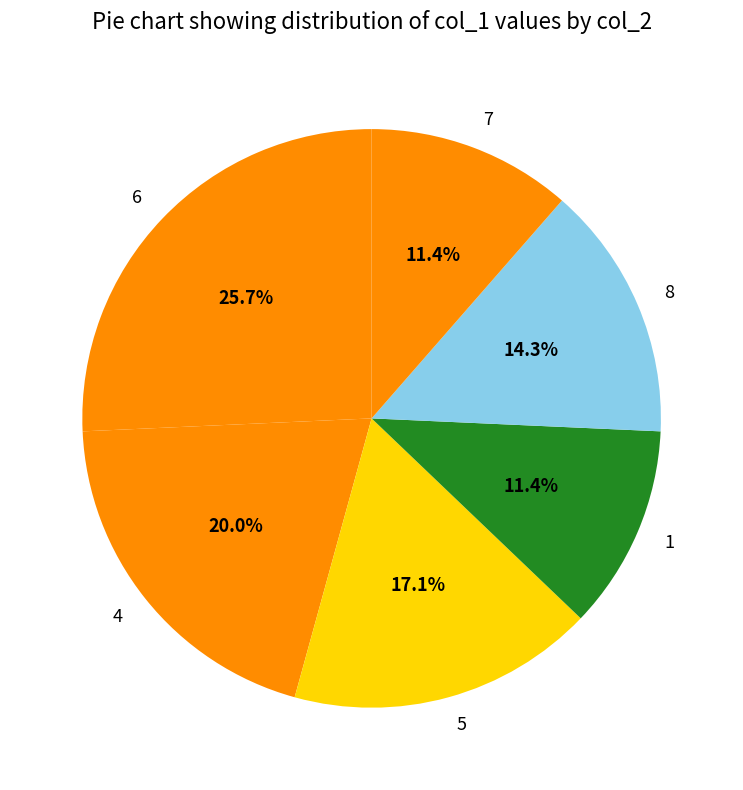

Is there a majority slice in this chart?

No